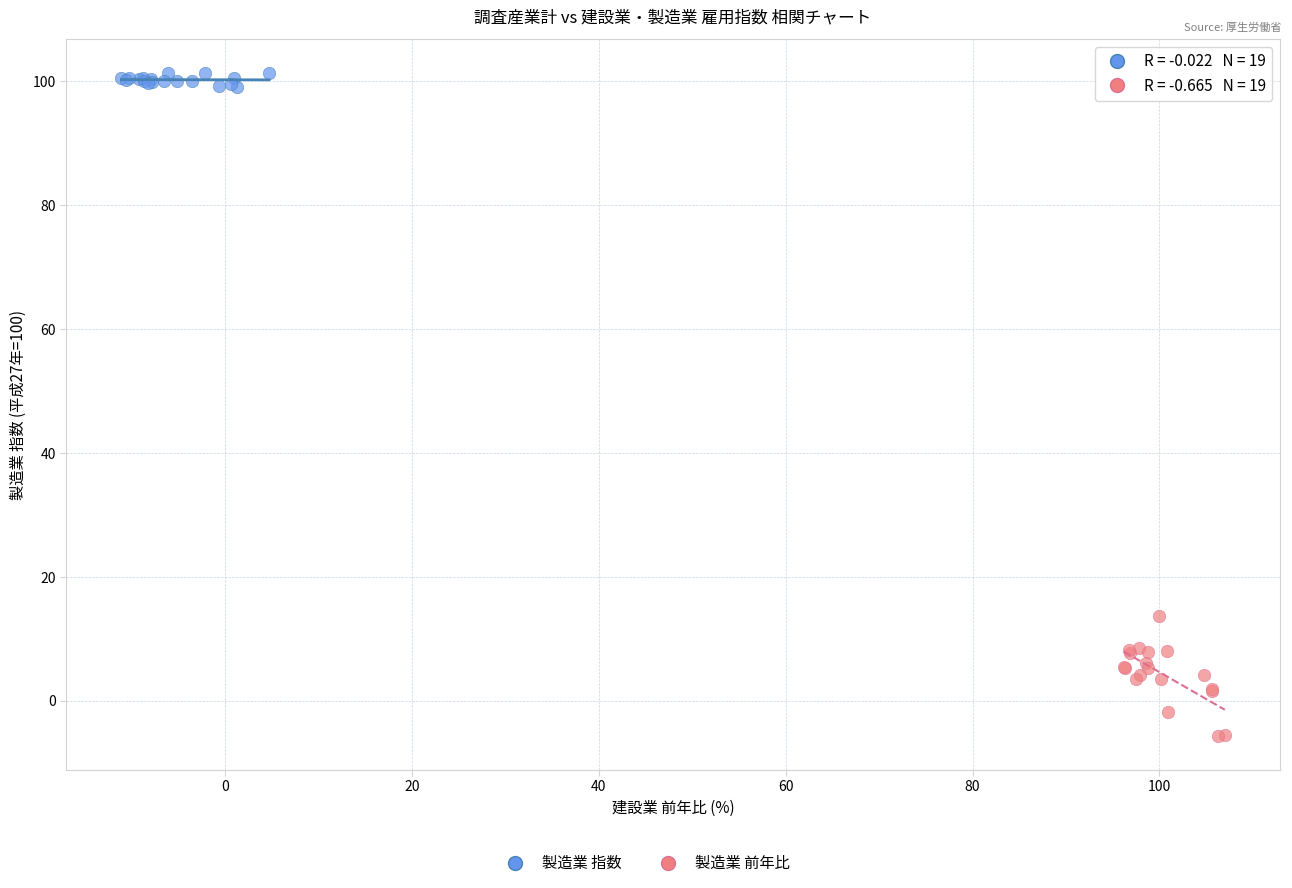

Which series has the widest spread of Y values?

製造業 前年比